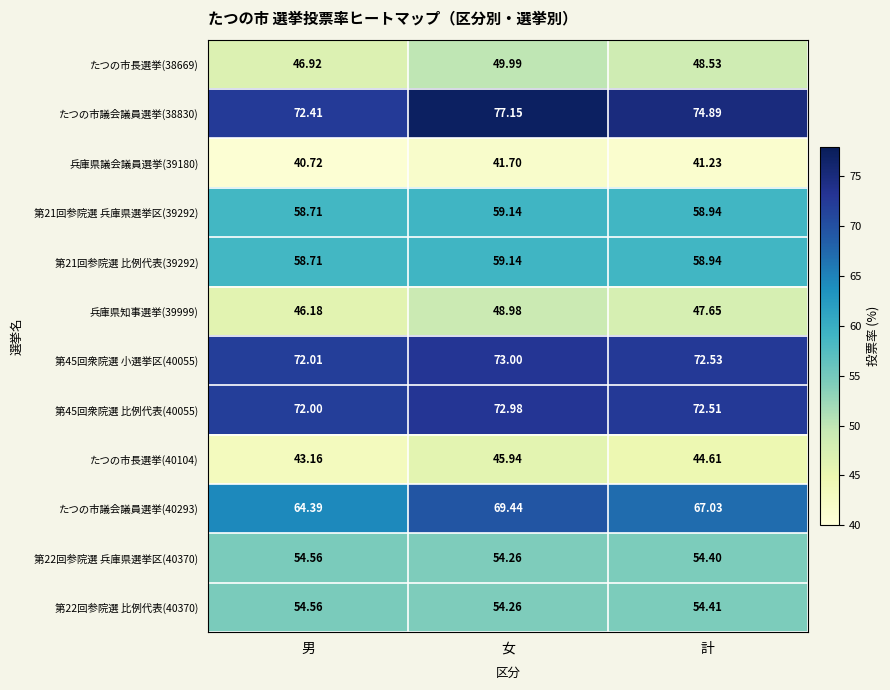

Which series changed the most between 男 and 計?

たつの市議会議員選挙(40293)